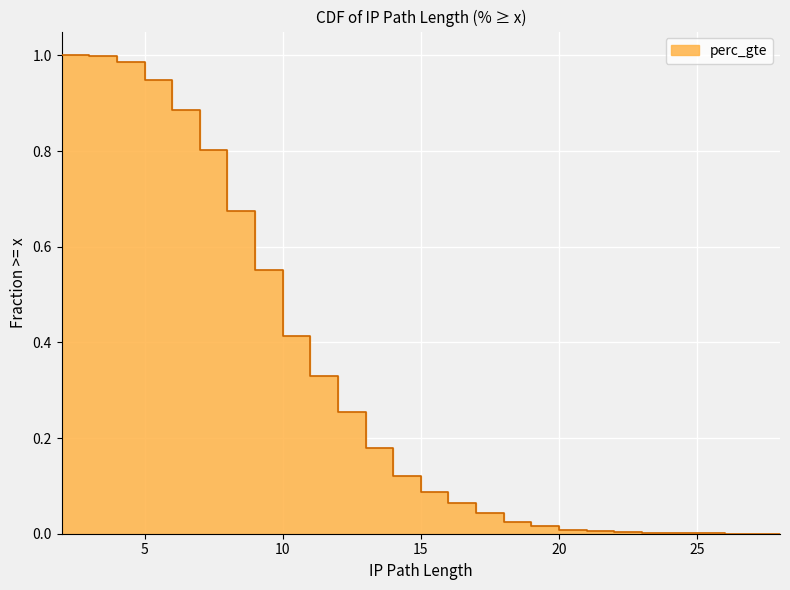

What is the sum of all values?

8.4